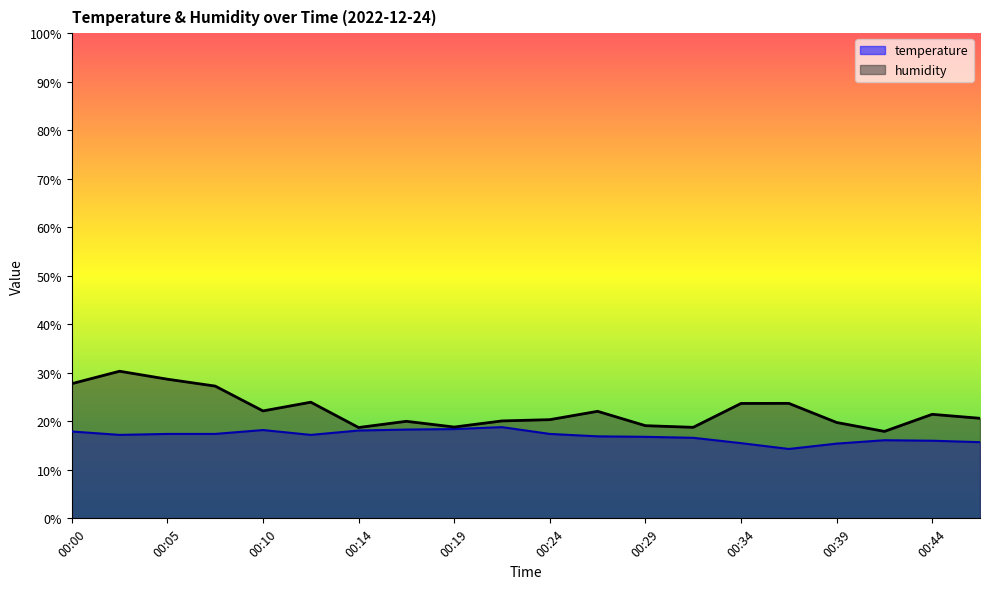

What is the spread (max minus min) of values at 00:10?

3.9